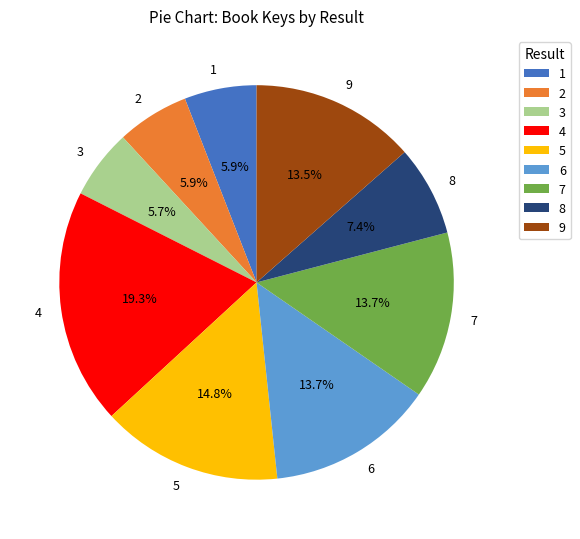

What percentage is the 1 slice, to the nearest percent?

6%